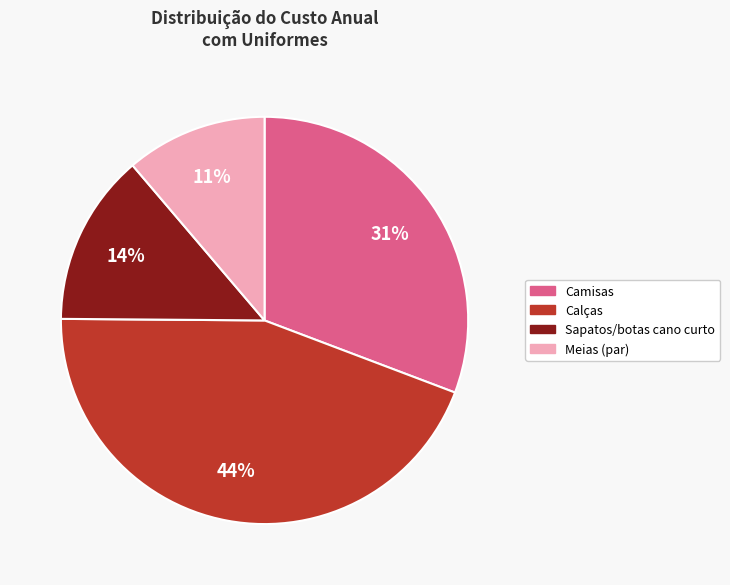

Which has a higher value, Meias (par) or Camisas?

Camisas